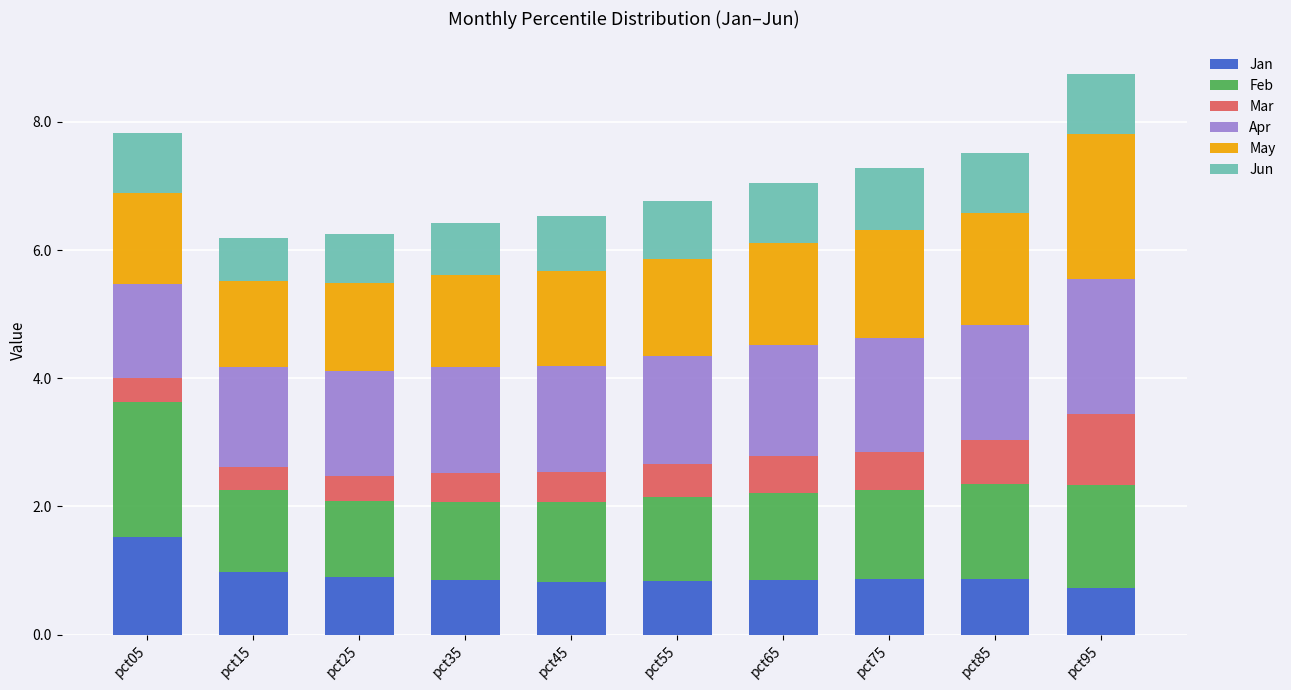

At which label does Jan reach its peak?

pct05